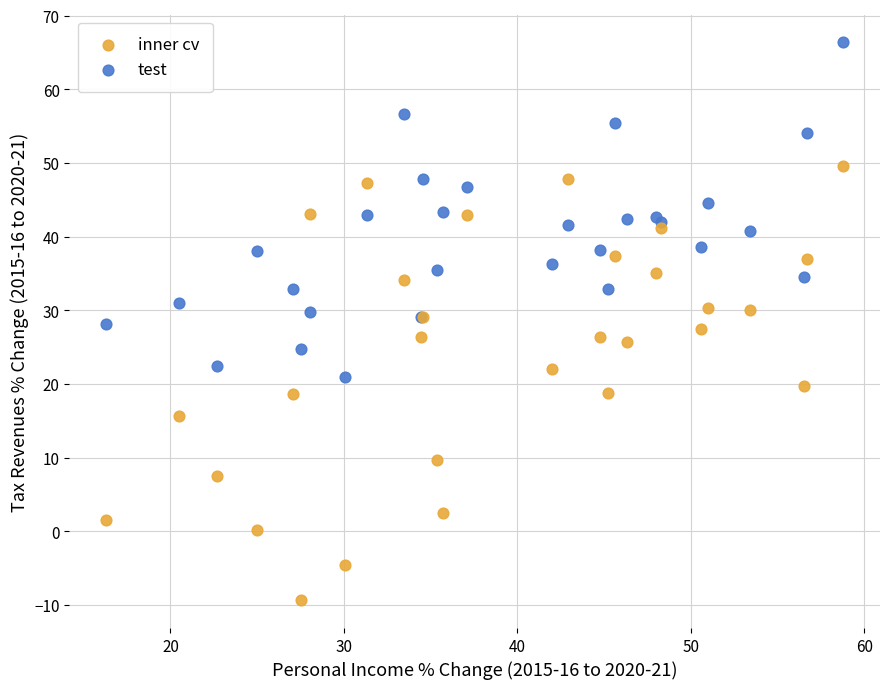

Which series has the largest Y range (max minus min)?

inner cv